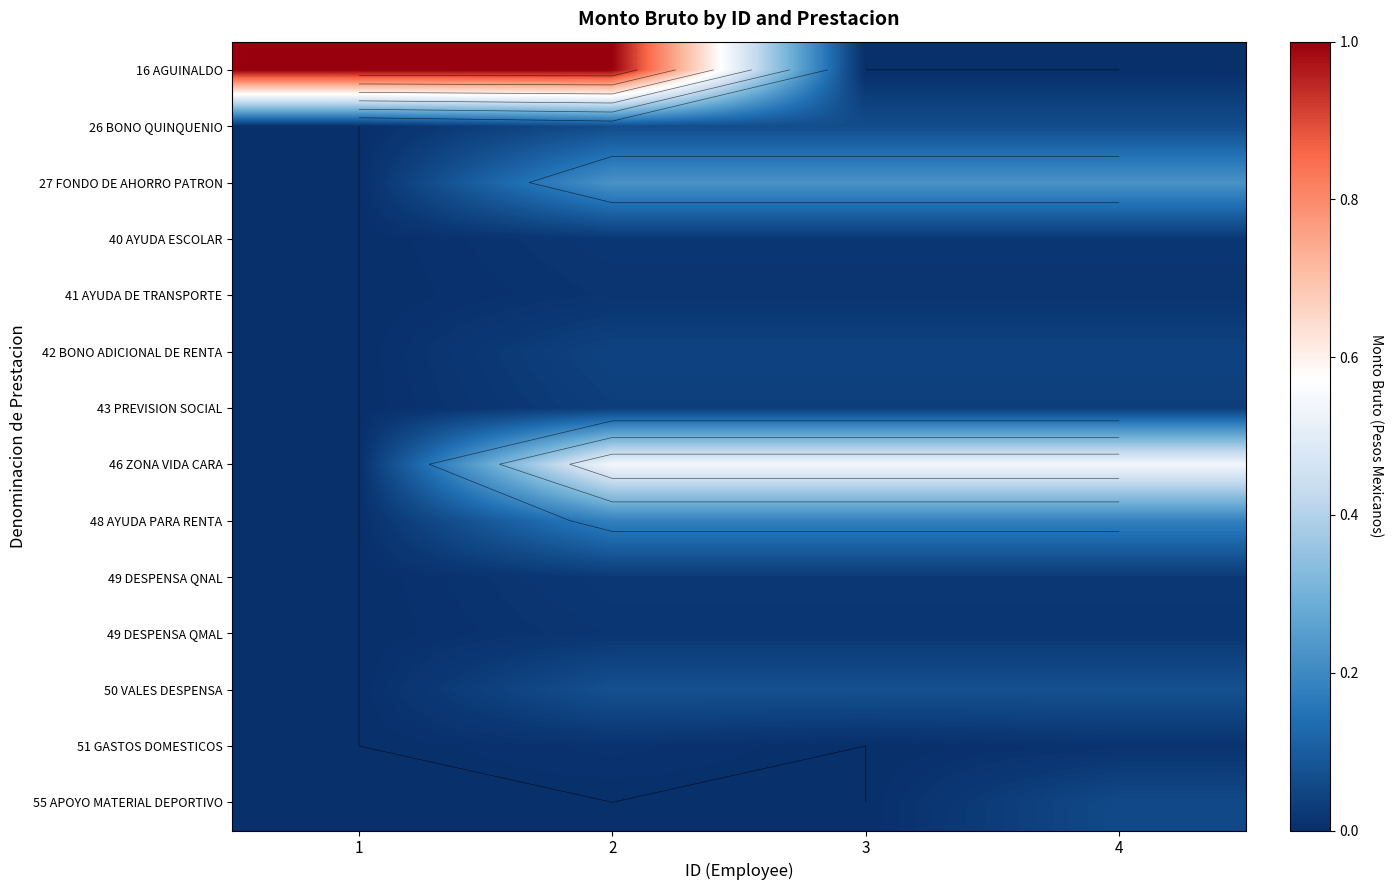

The 51 GASTOS DOMESTICOS series shows 0.0 at 4. True or false?

False